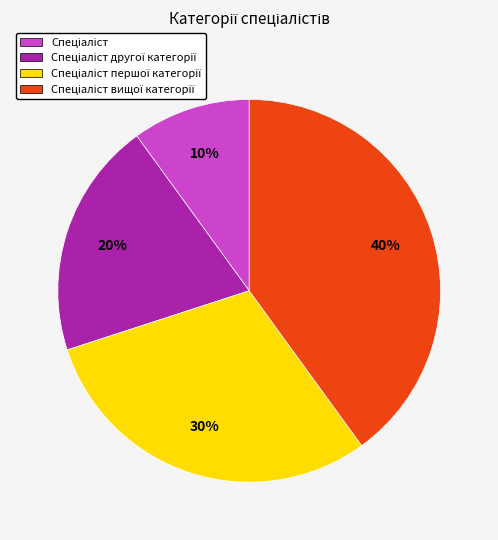

Does any single category account for the majority?

No